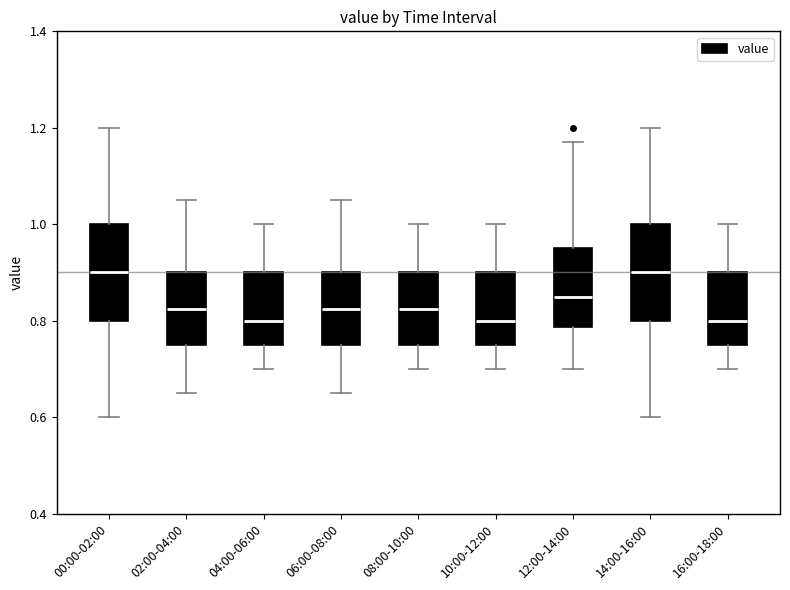

Where does the upper whisker of the box for 06:00-08:00 end on the y-axis? The values are not printed on the chart, so give them approximately, as read against the axis.

1.06